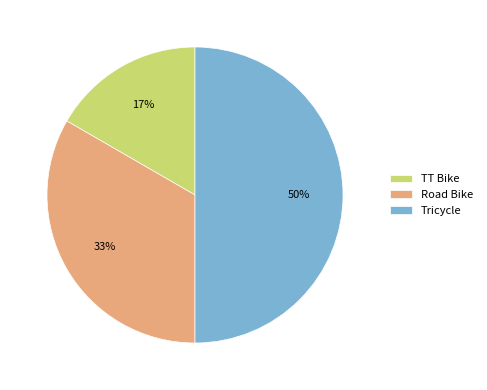

Is the sum of TT Bike and Tricycle greater than half?

Yes